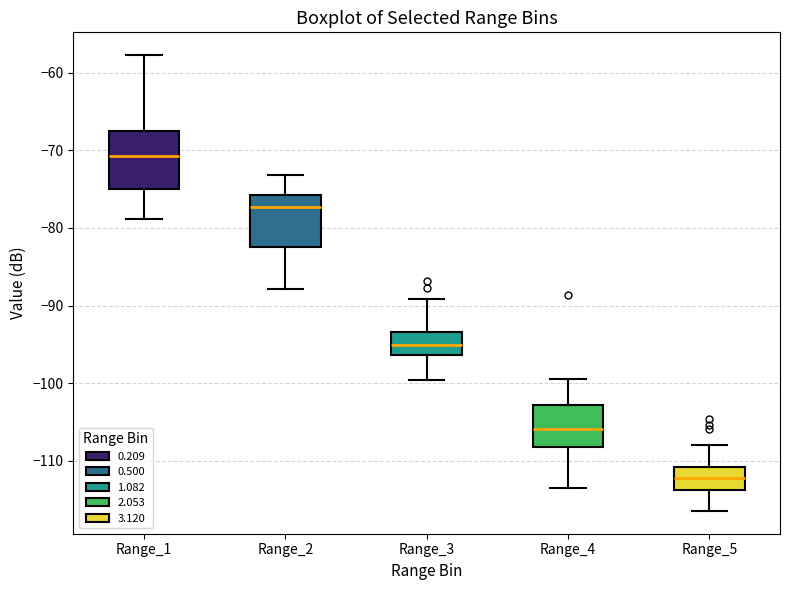

Reading left to right, transcribe this box plot: for each box, give where its median line is, the range the box spans, and where its two whiskers end, as read against the y-axis. The values are not printed on the chart, so give them approximately, as read against the axis.

Range_1: median -71, box -75 to -67, whiskers -79 to -58
Range_2: median -77, box -82 to -76, whiskers -88 to -73
Range_3: median -95, box -96 to -93, whiskers -100 to -89
Range_4: median -106, box -108 to -103, whiskers -113 to -99
Range_5: median -112, box -114 to -111, whiskers -116 to -108